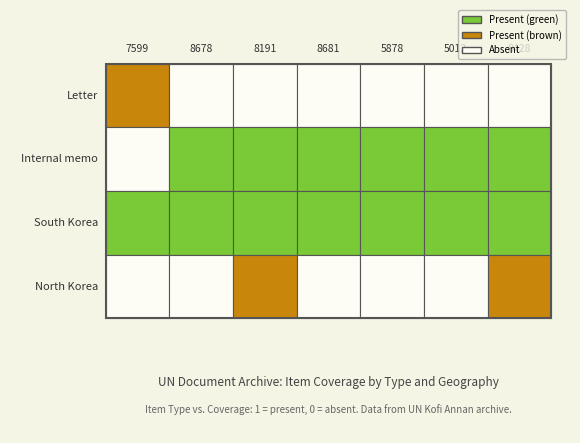

What is the greatest value displayed?

1